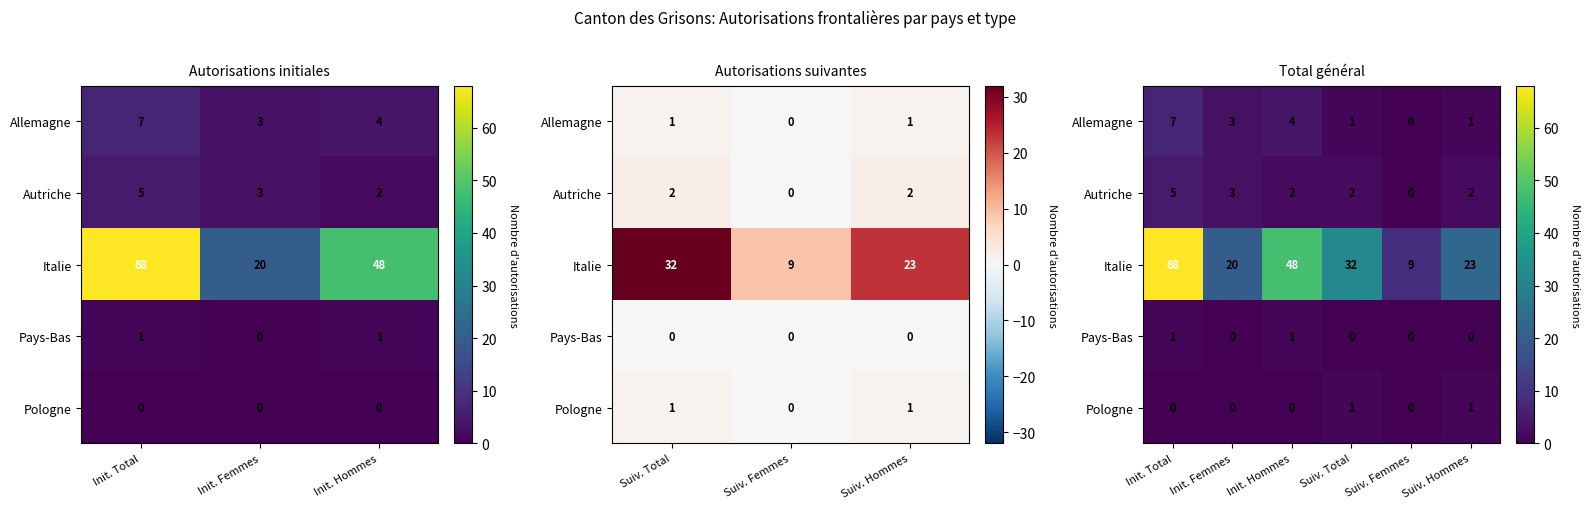

How many distinct data groups are displayed?

5